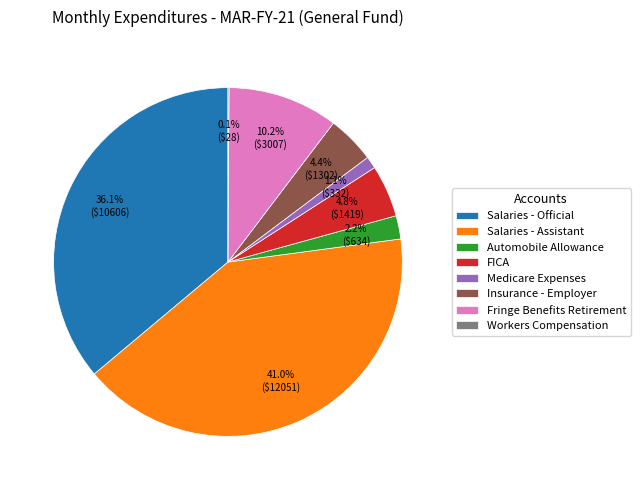

What is the ratio of the value at FICA to the value at Fringe Benefits Retirement?

0.5